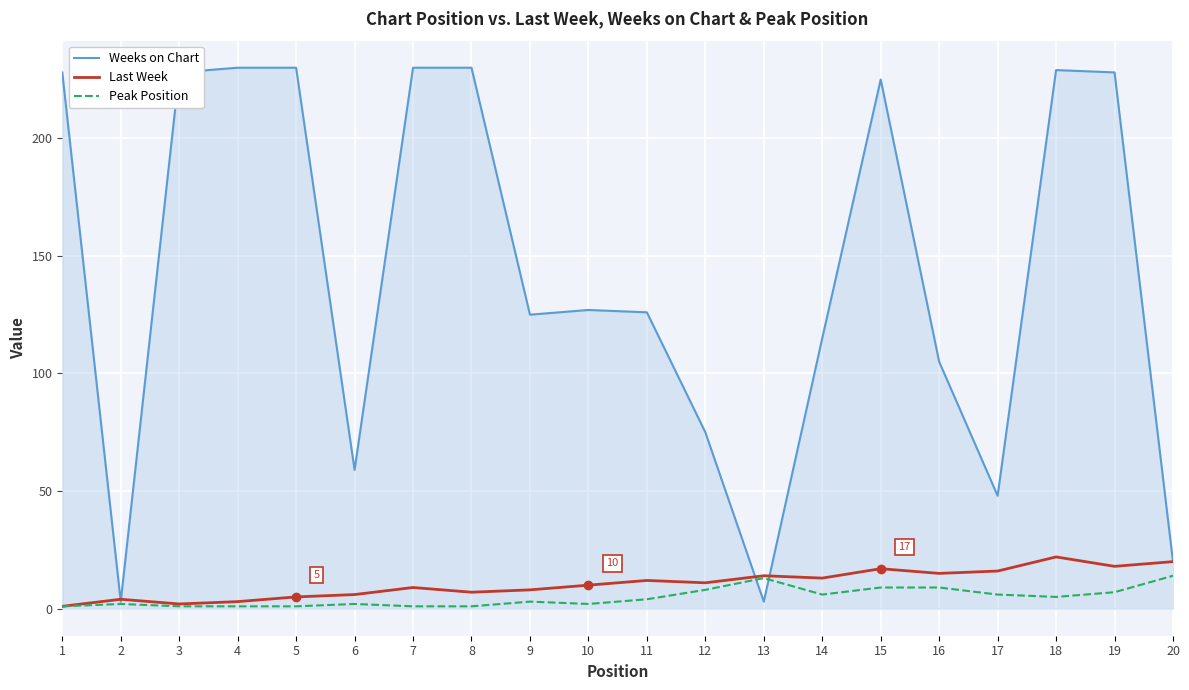

Which series has the largest range (max minus min)?

Weeks on Chart